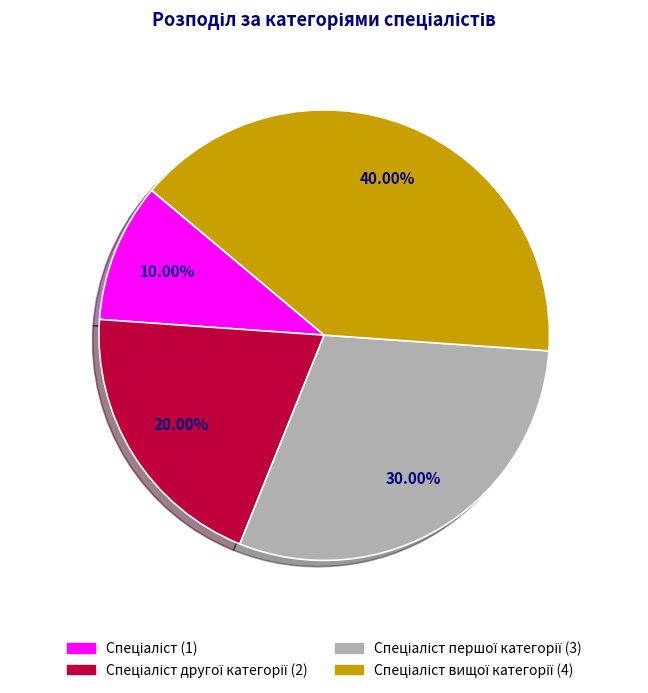

Does any single category account for the majority?

No